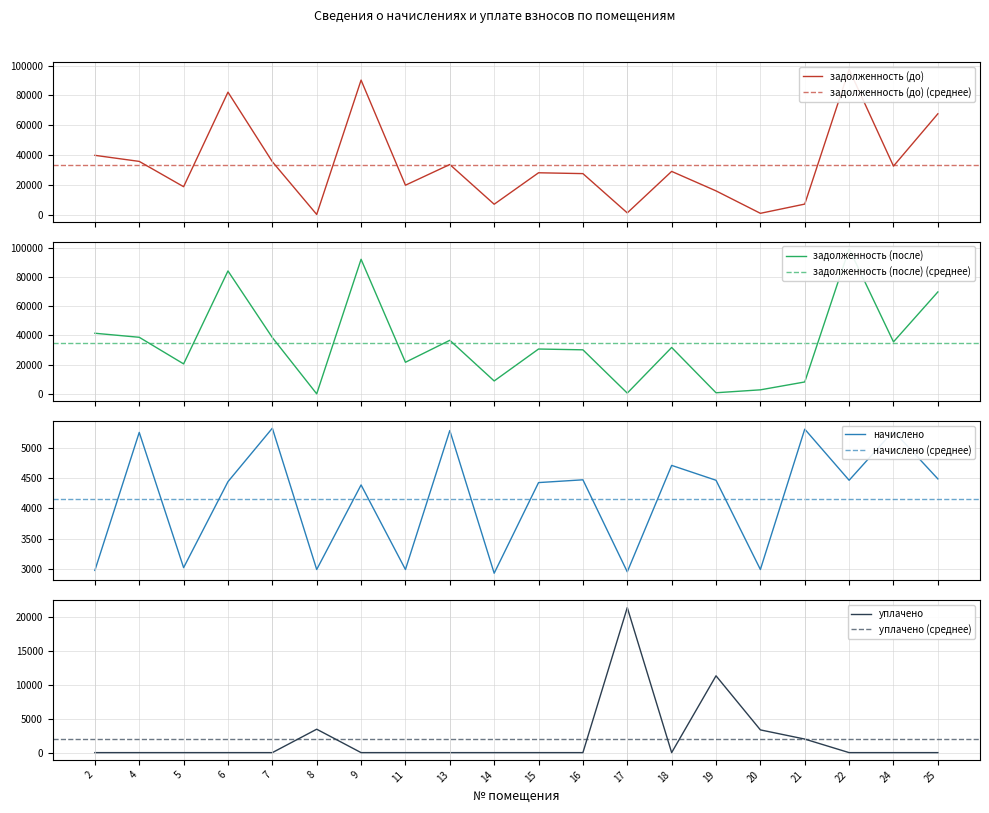

Rank the series by their maximum value, from highest to lowest.

задолженность (после), задолженность (до), уплачено, начислено